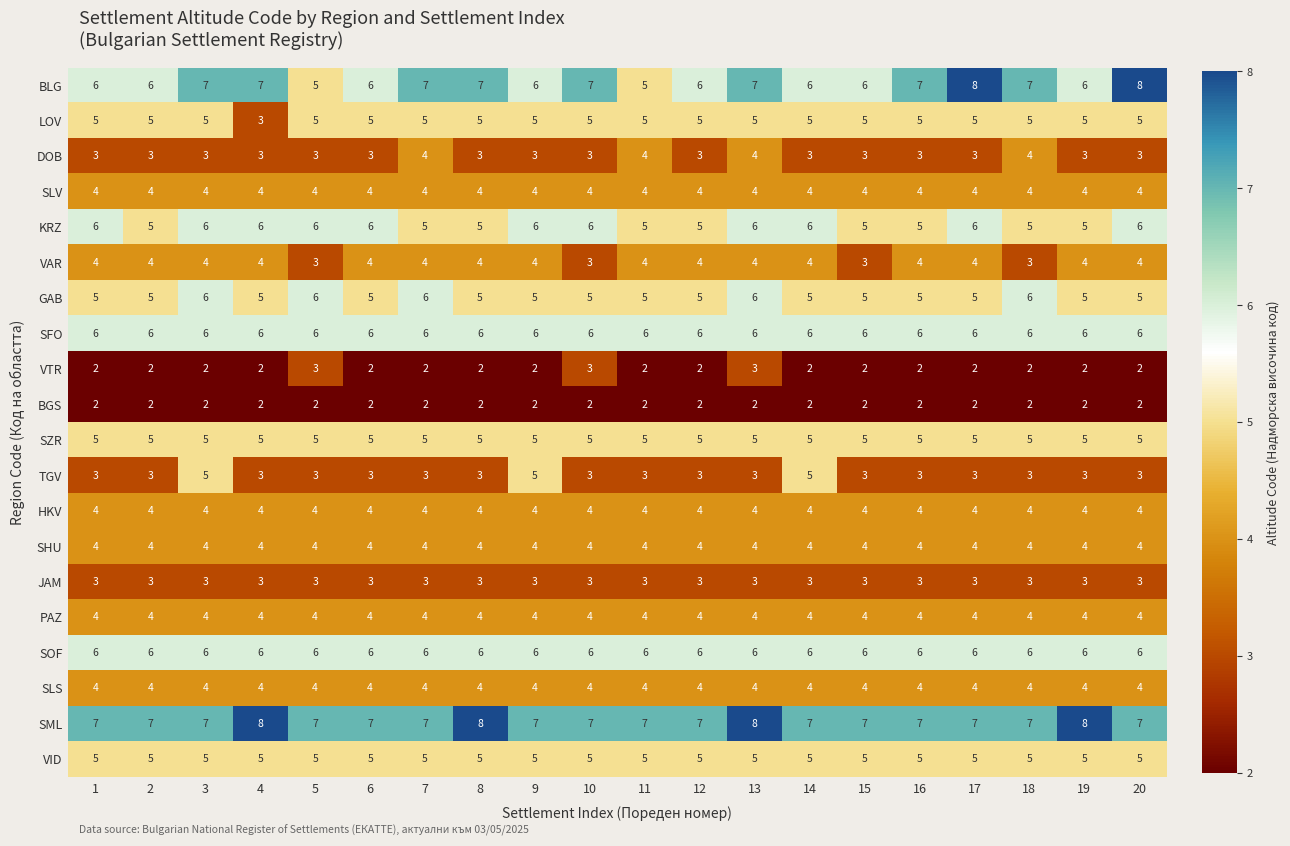

What is the average value of the HKV series?

4